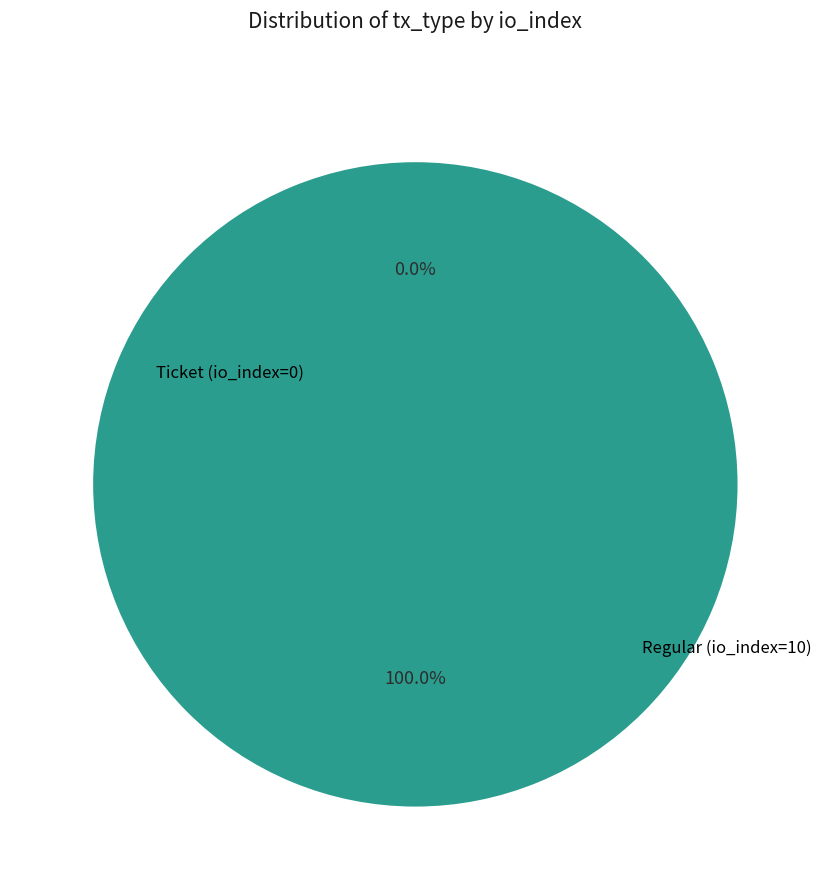

Is it true that Regular (io_index=10) is 100% of the pie?

True